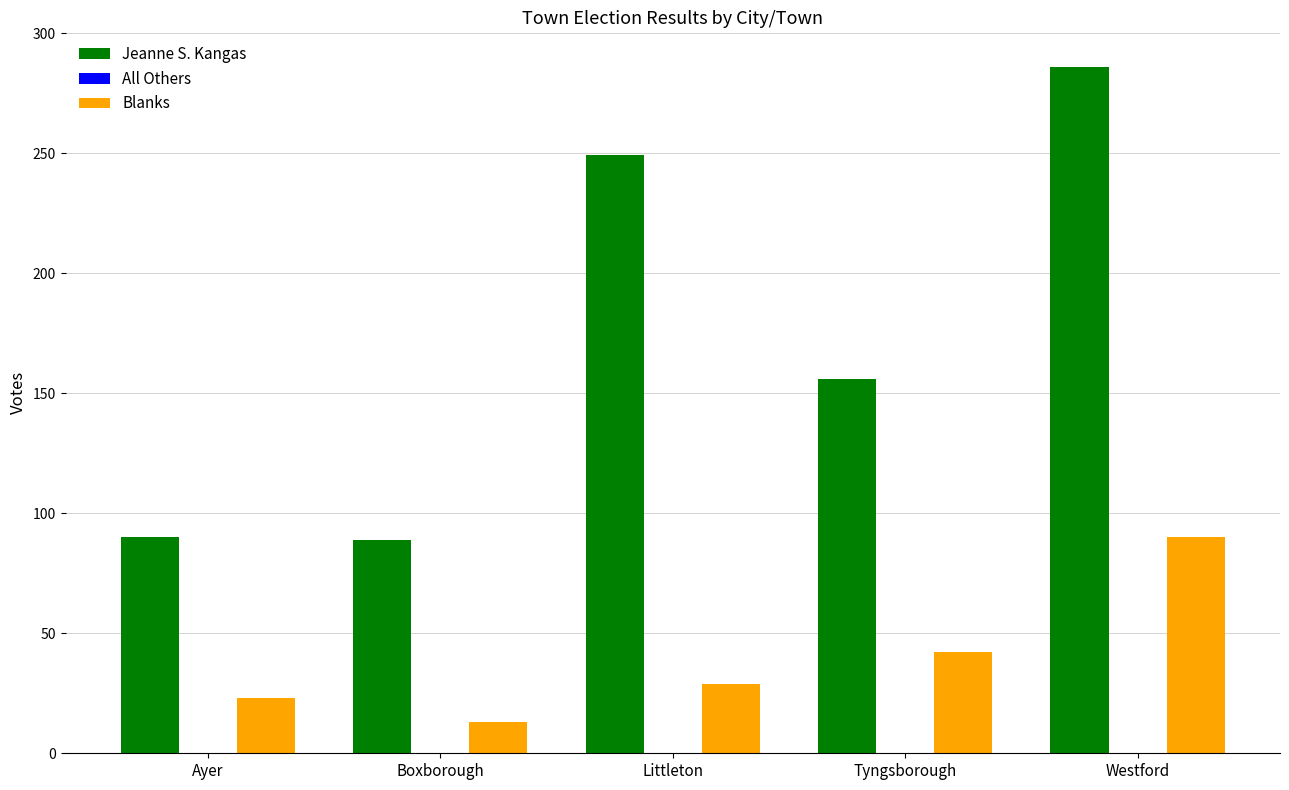

At which category is the sum across all series the highest?

Westford